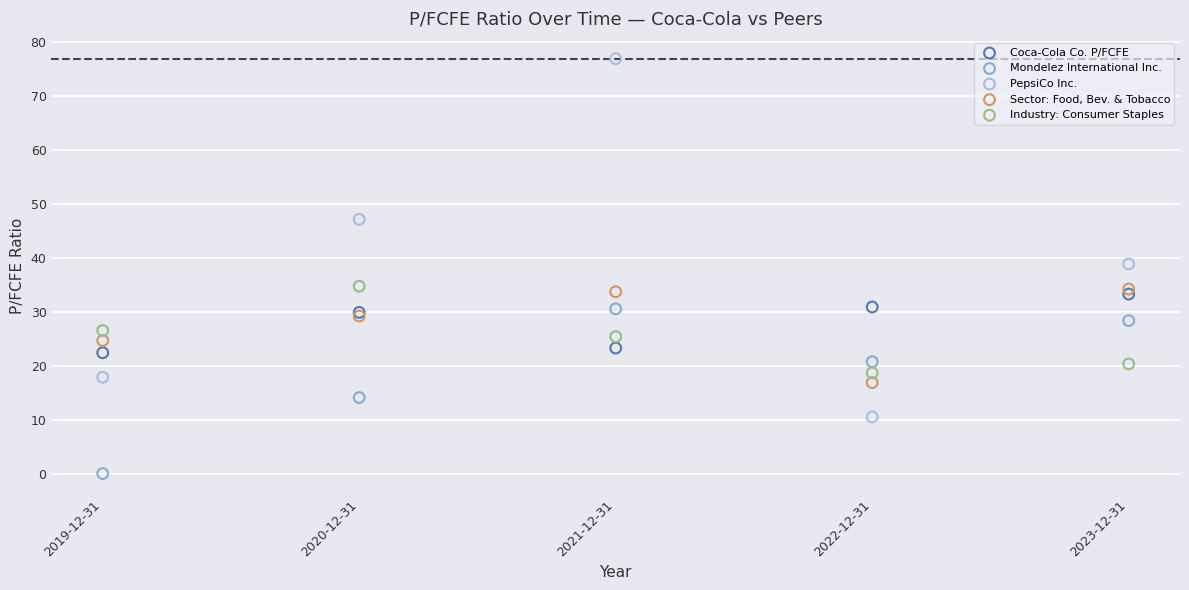

Across all series, what Y value is closest to 38?

38.9